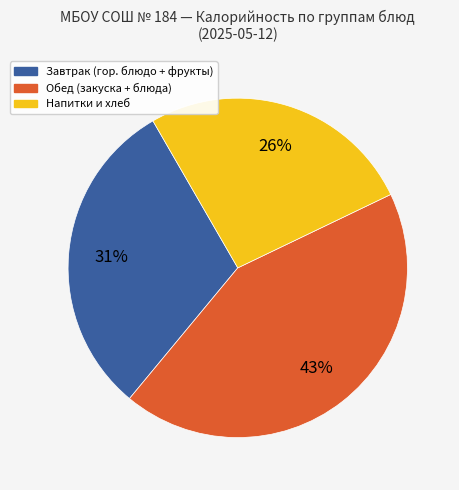

Is there a majority slice in this chart?

No